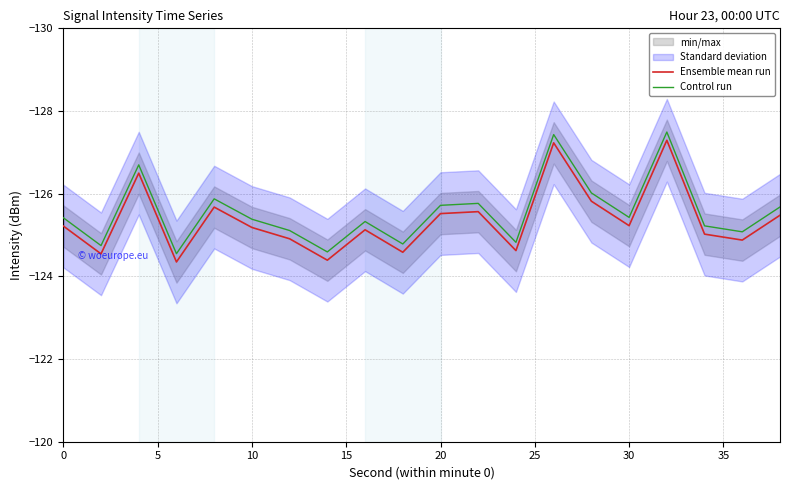

True or false: Control run and Ensemble mean run intersect in this chart.

False